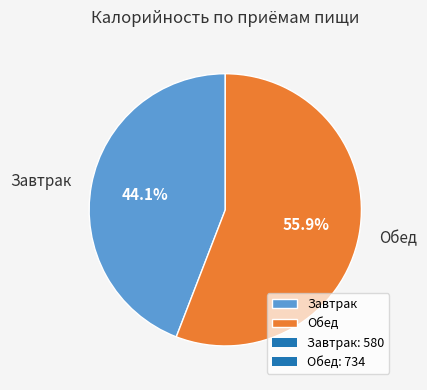

What is the majority slice?

Обед